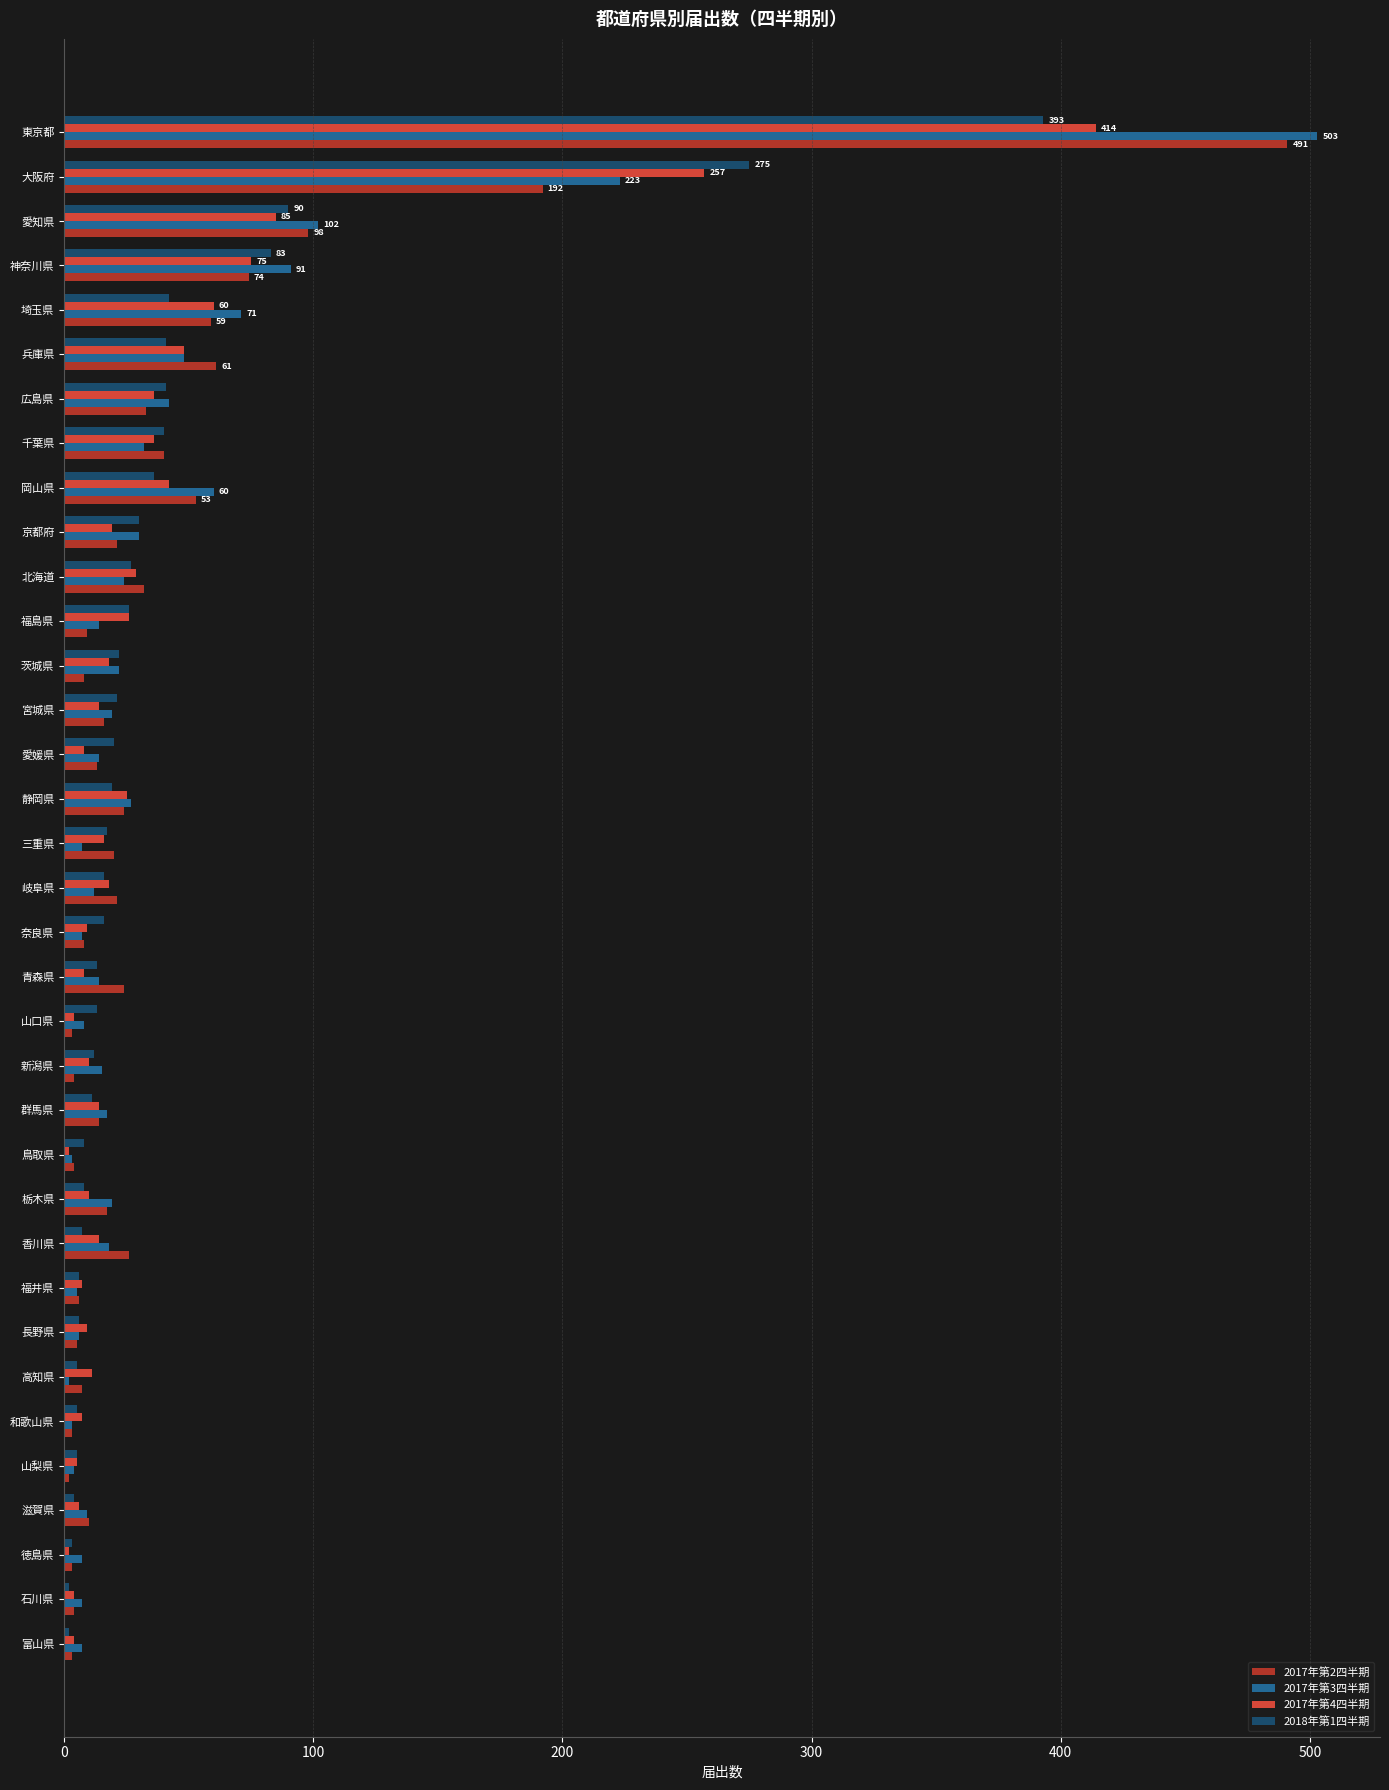

Where is 2017年第2四半期 nearest to the value 246?

大阪府